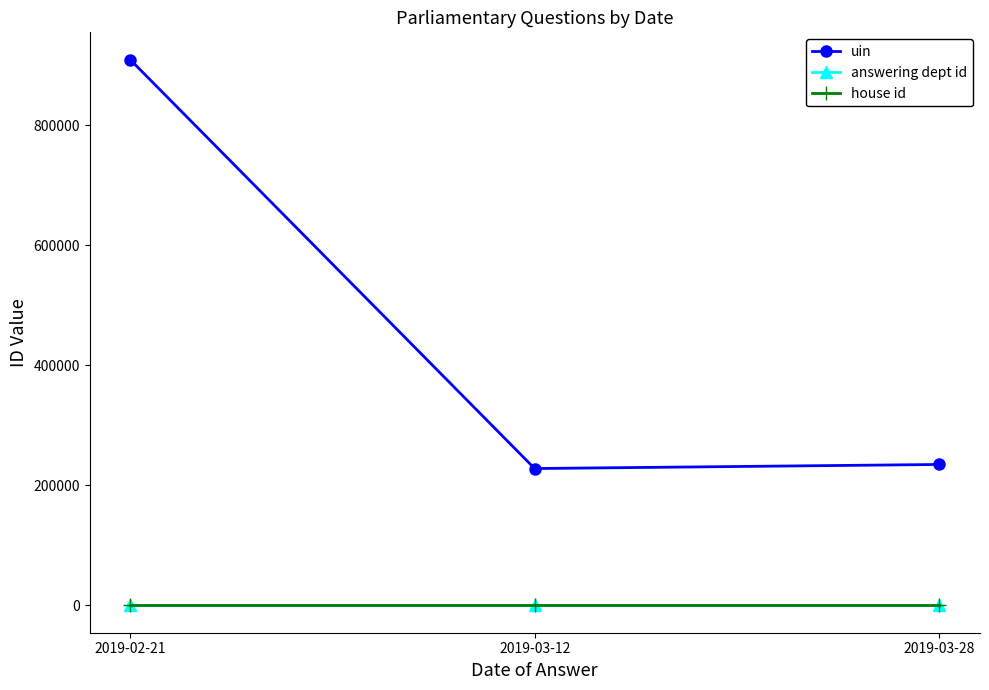

What is the label of the 1st point from the left?

2019-02-21